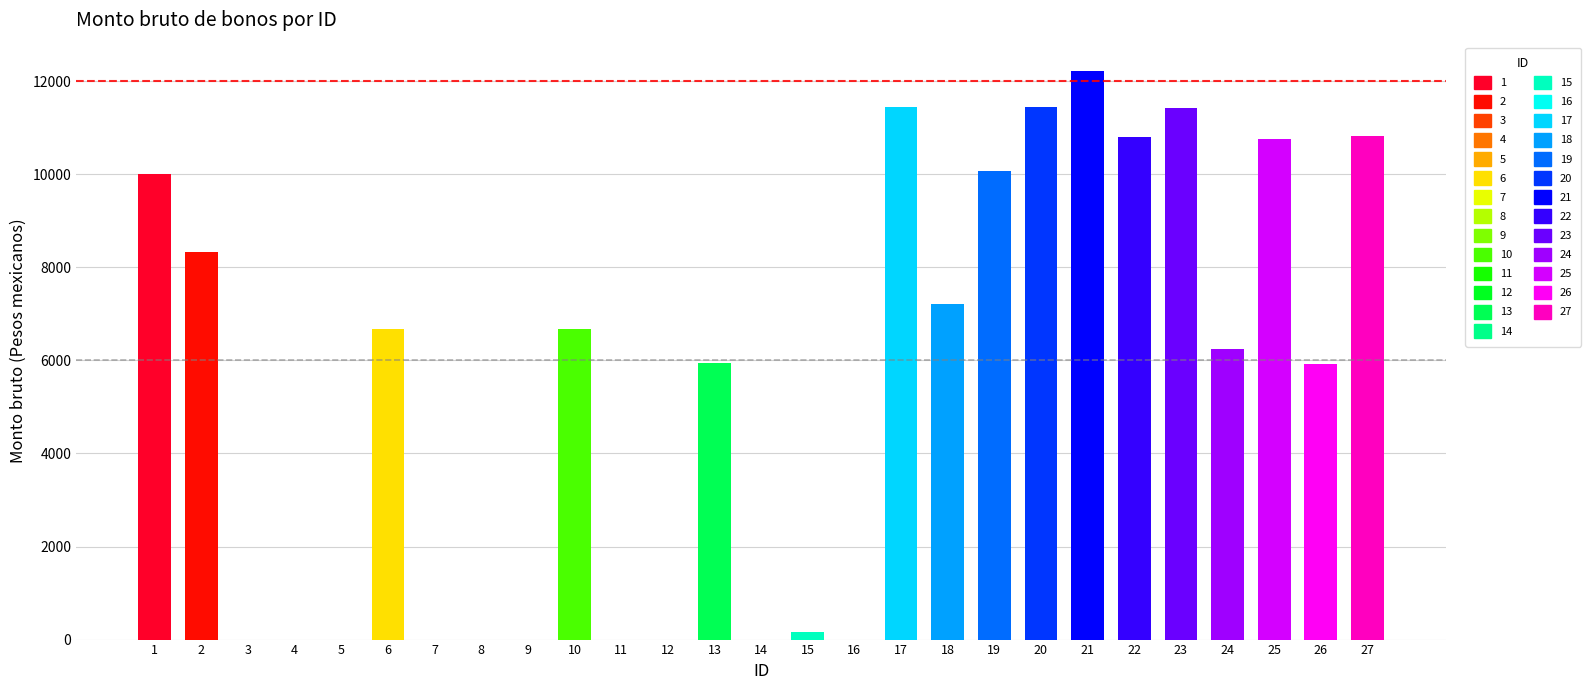

Are the bars grouped side by side (vs. stacked)?

No